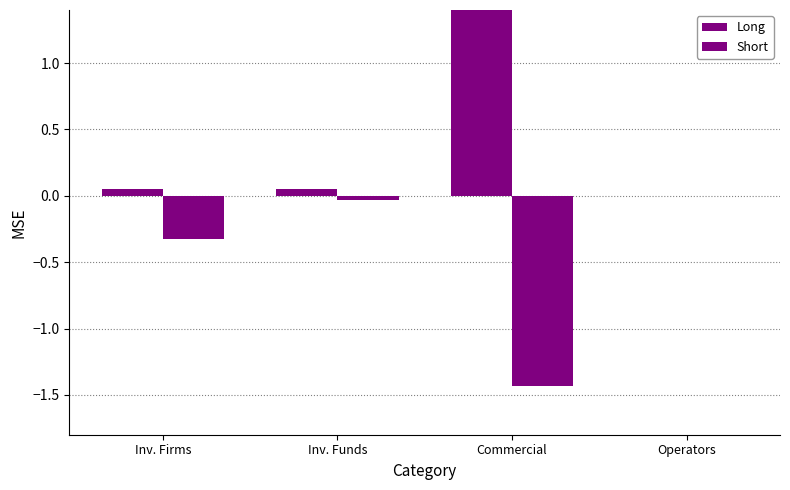

The value of Short at Inv. Firms is -0.5. True or false?

False